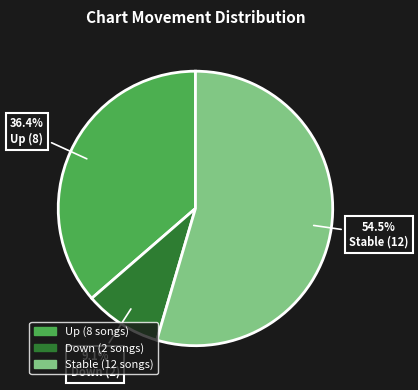

Is there a majority slice in this chart?

Yes